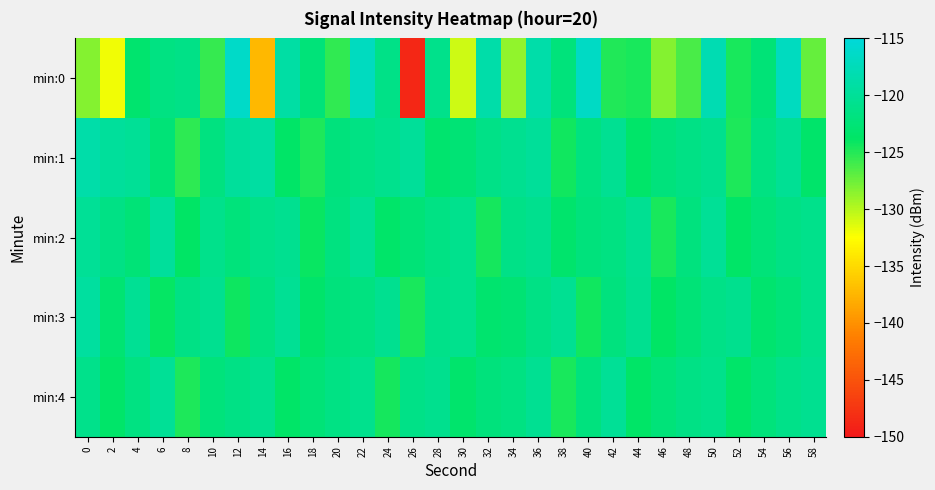

Which series has the largest total across all categories?

min:1